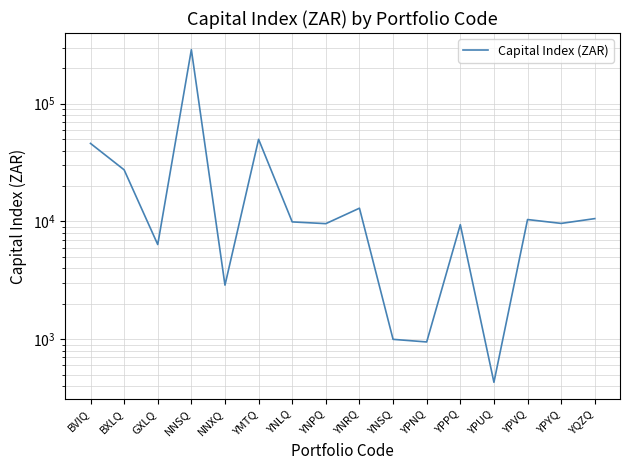

Is this an area chart (filled region under the line)?

No